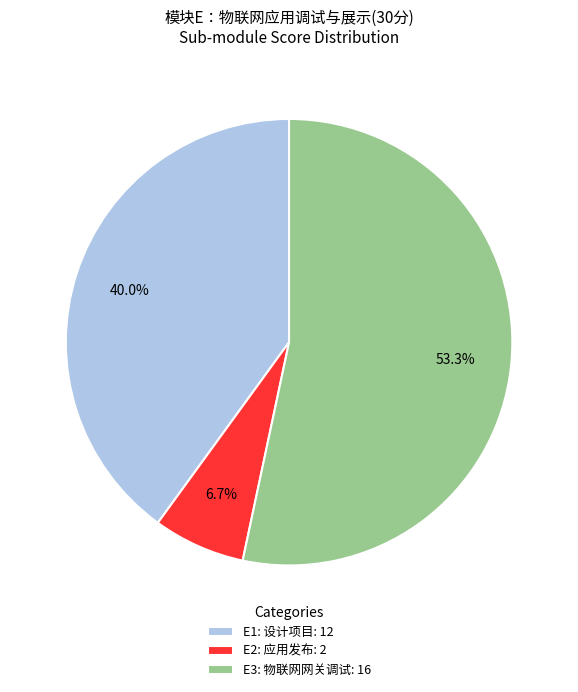

Which slice is the largest?

E3: 物联网网关调试